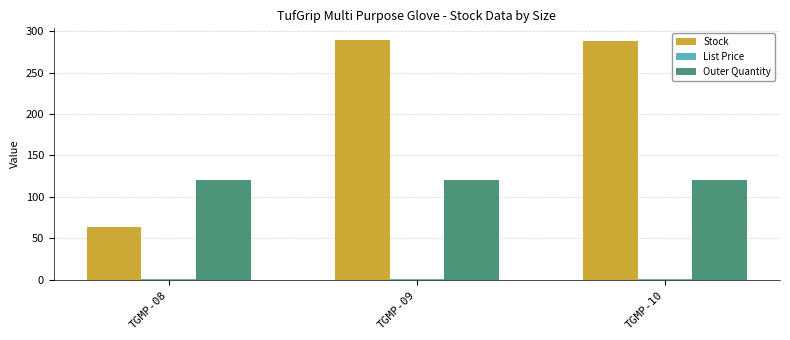

What is the sum of all Stock values?

641.0